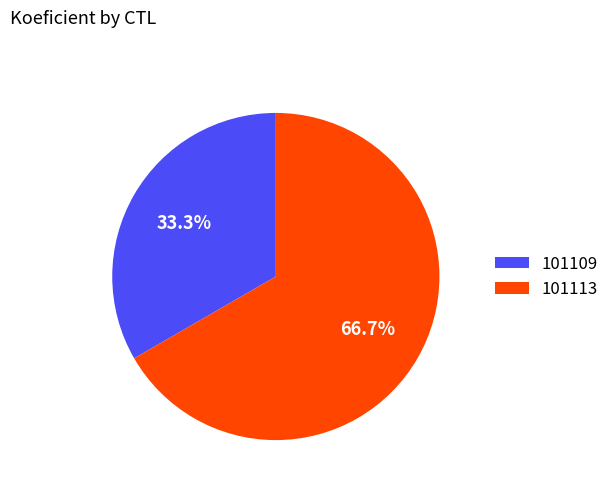

To the nearest percent, what is the combined percentage of 101109 and 101113?

100%